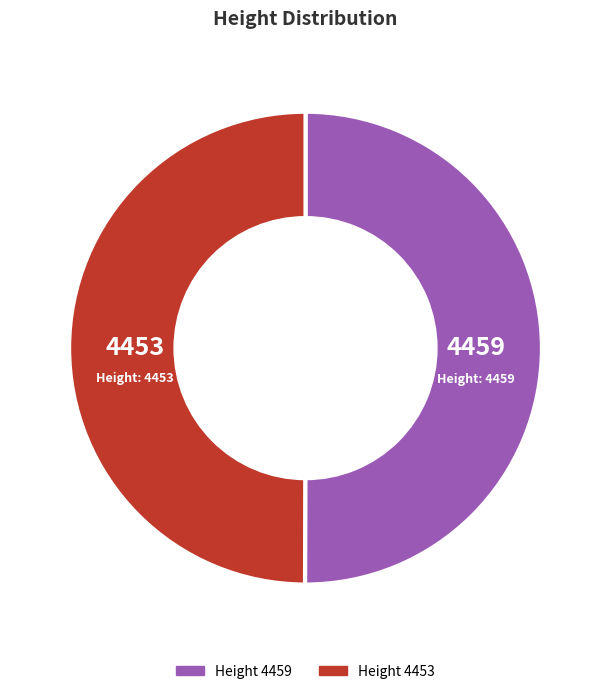

Combined, do 4459 and 4453 account for over 50%?

Yes